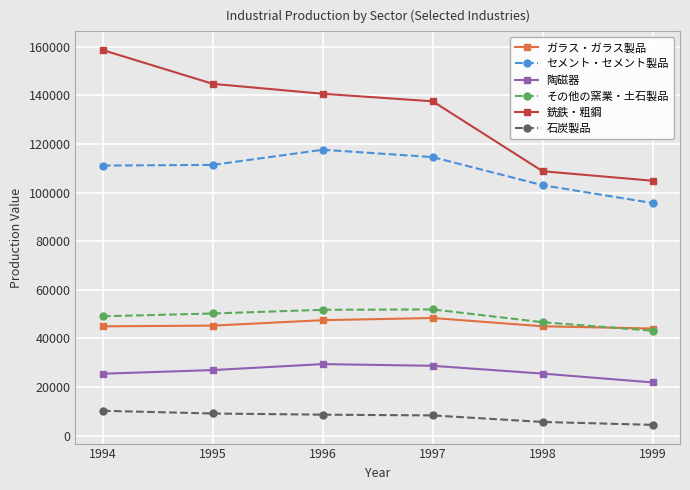

What is the spread (max minus min) of values at 1995?

135691.9